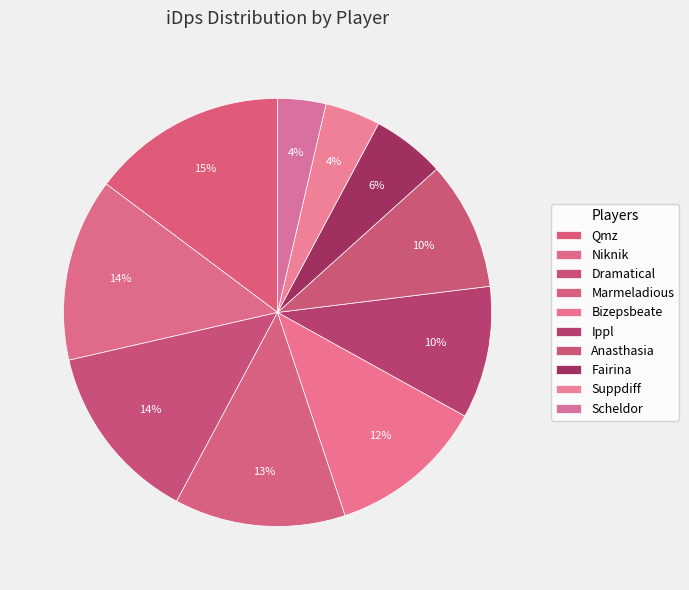

What portion of the pie excludes Suppdiff?

95.8%